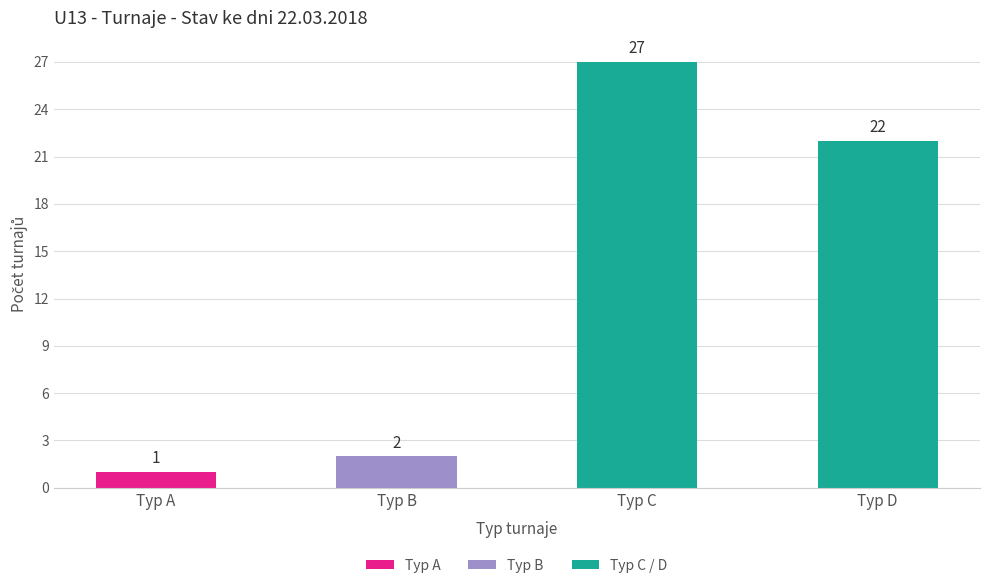

What is the ratio of the value at Typ B to the value at Typ C?

0.1